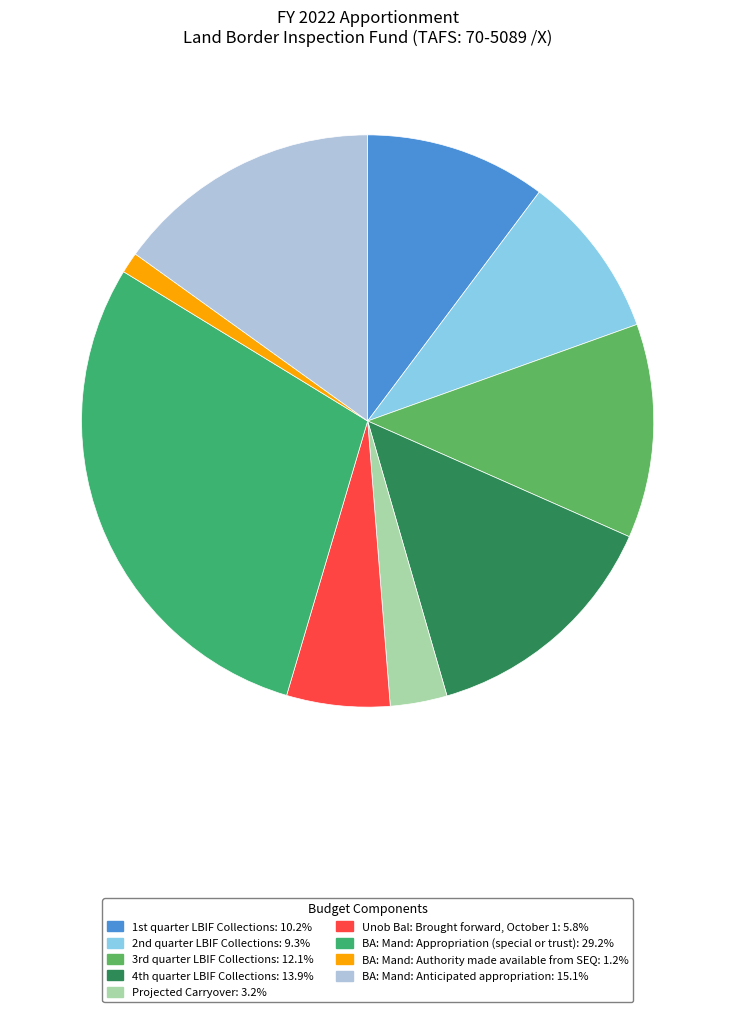

Rank the categories by value from highest to lowest.

BA: Mand: Appropriation (special or trust), BA: Mand: Anticipated appropriation, 4th quarter LBIF Collections, 3rd quarter LBIF Collections, 1st quarter LBIF Collections, 2nd quarter LBIF Collections, Unob Bal: Brought forward, October 1, Projected Carryover, BA: Mand: Authority made available from SEQ